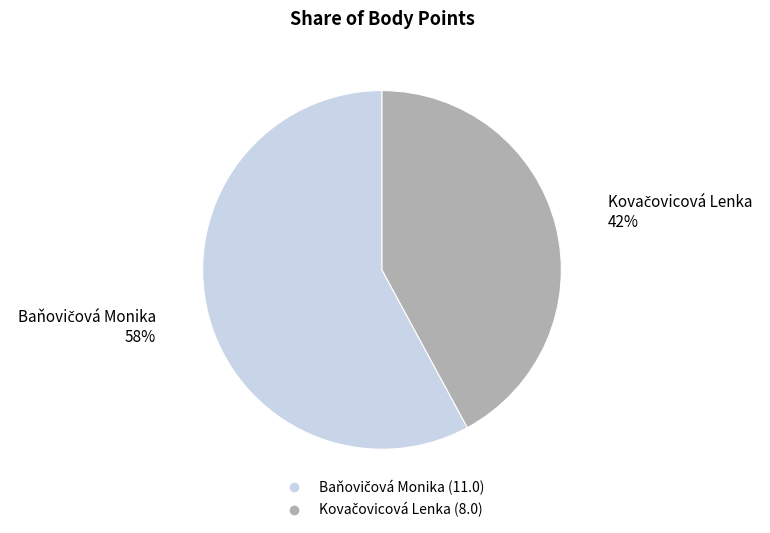

Is there any slice that represents more than half of the pie?

Yes